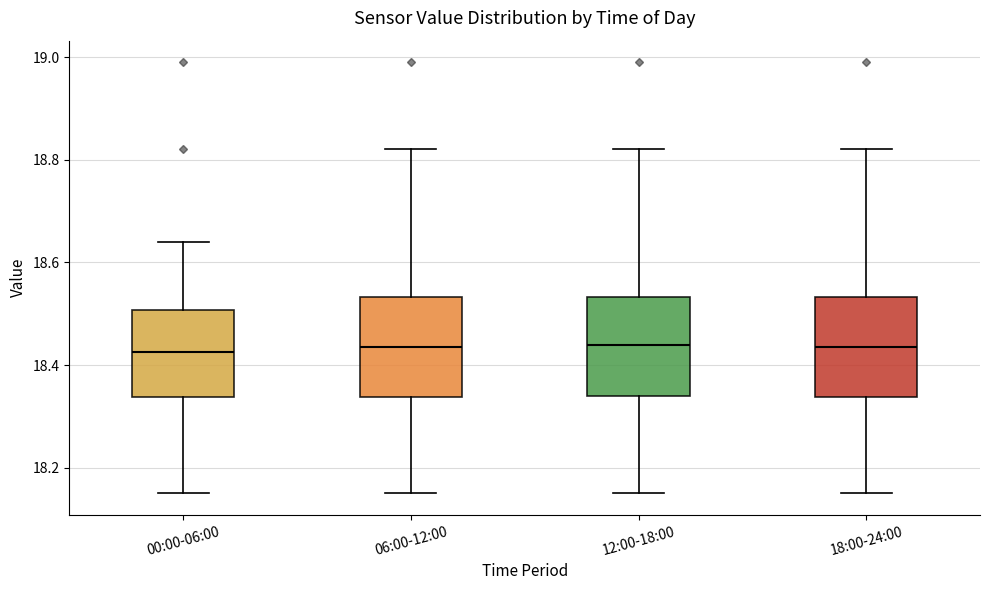

Reading left to right, transcribe this box plot: for each box, give where its median line is, the range the box spans, and where its two whiskers end, as read against the y-axis. The values are not printed on the chart, so give them approximately, as read against the axis.

00:00-06:00: median 18.42, box 18.34 to 18.50, whiskers 18.16 to 18.64
06:00-12:00: median 18.44, box 18.34 to 18.54, whiskers 18.16 to 18.82
12:00-18:00: median 18.44, box 18.34 to 18.54, whiskers 18.16 to 18.82
18:00-24:00: median 18.44, box 18.34 to 18.54, whiskers 18.16 to 18.82